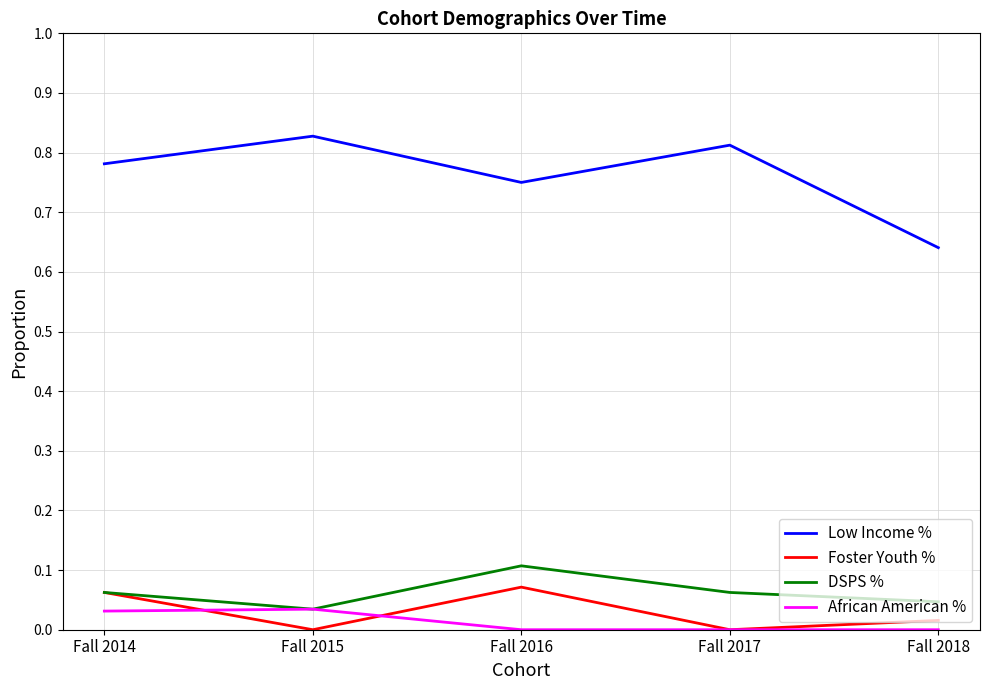

The value of Low Income % at Fall 2014 is 1.4. True or false?

False